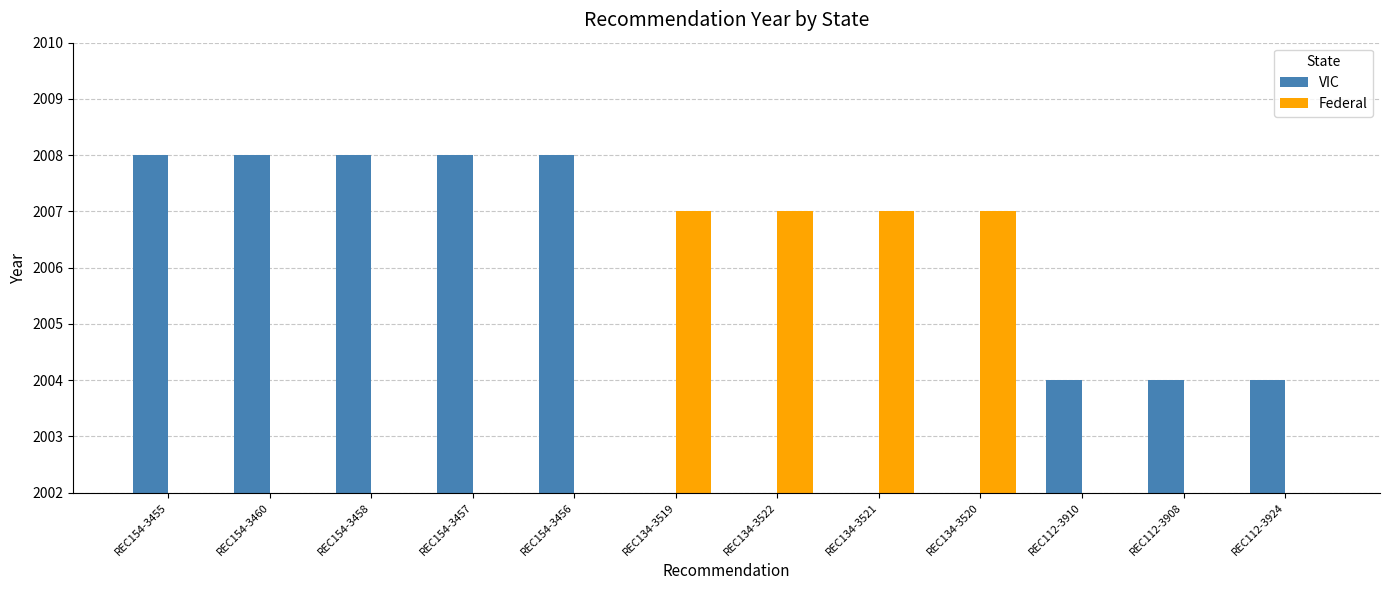

At which label is Federal closest to 1003?

REC154-3455